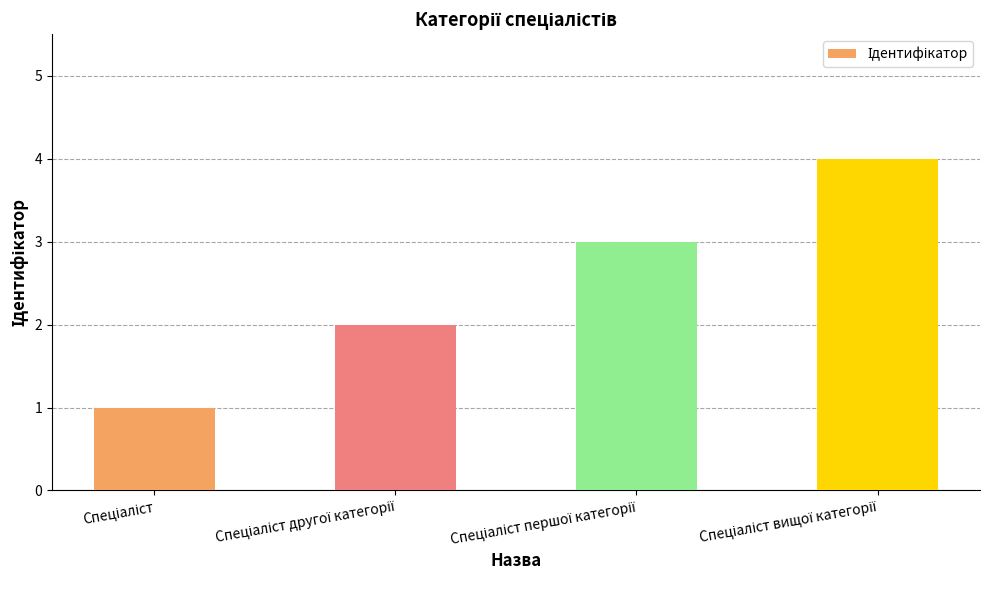

What is the greatest value displayed?

4